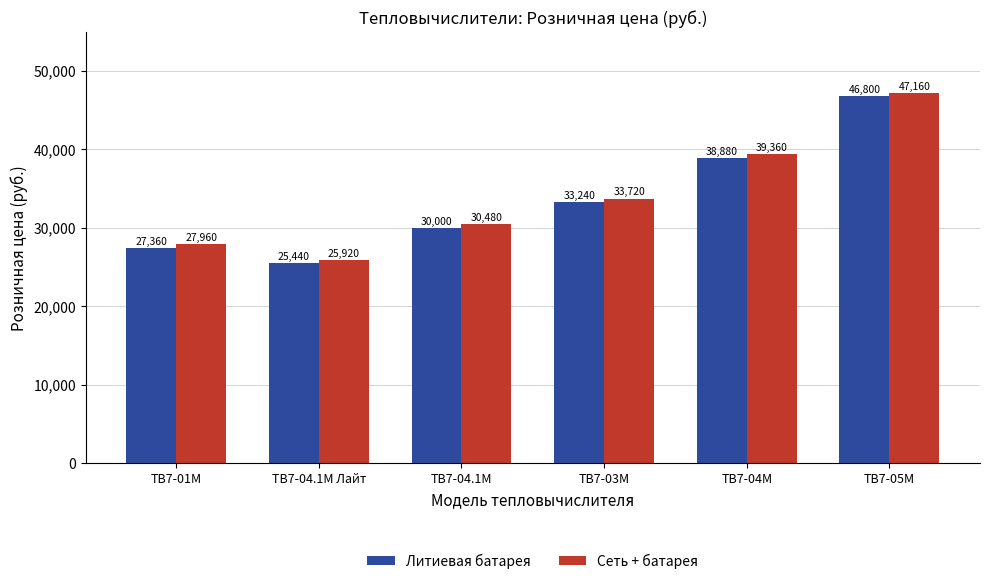

Reading right to left, what are all the values shown in this chart?

Литиевая батарея: 46800	38880	33240	30000	25440	27360
Сеть + батарея: 47160	39360	33720	30480	25920	27960